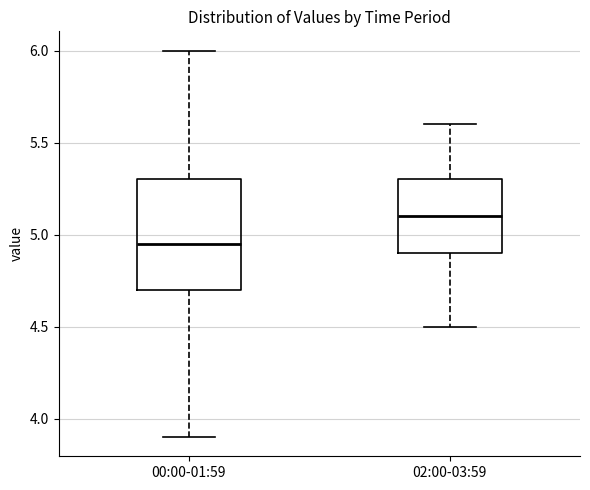

Reading left to right, read every box against the y-axis: the position of its median line, the range the box covers, and the ends of its whiskers. The values are not printed on the chart, so give them approximately, as read against the axis.

00:00-01:59: median 4.95, box 4.70 to 5.30, whiskers 3.90 to 6.00
02:00-03:59: median 5.10, box 4.90 to 5.30, whiskers 4.50 to 5.60